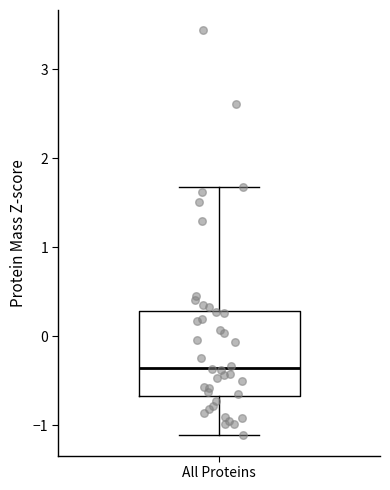

Where is the upper edge of the box for All Proteins on the y-axis? The values are not printed on the chart, so give them approximately, as read against the axis.

0.3